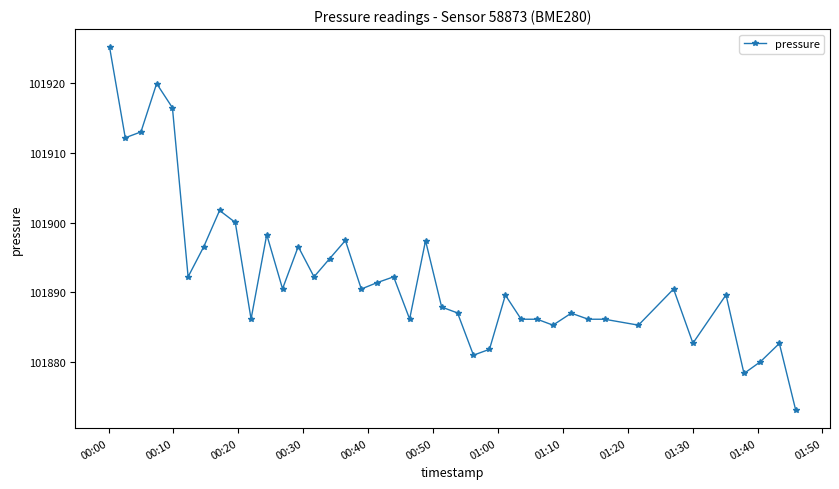

What is the difference between the second highest and minimum values?

46.9